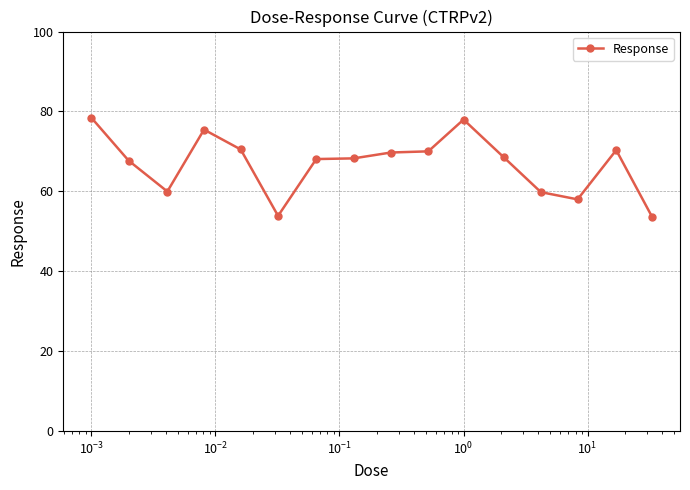

What is the minimum value shown in the chart?

53.7